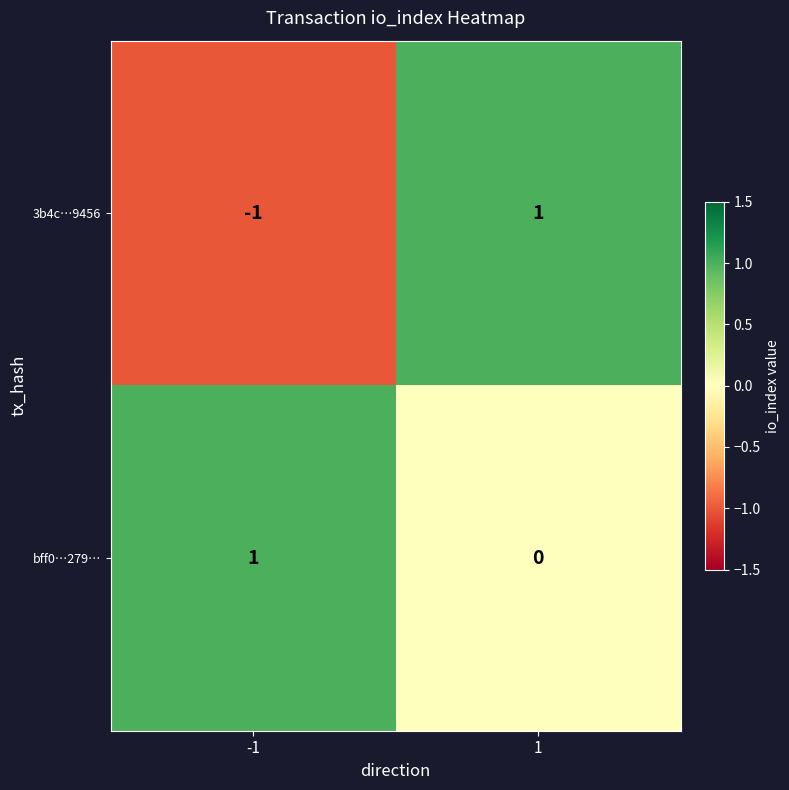

List the series in order of their overall mean, lowest first.

3b4c…9456, bff0…279…